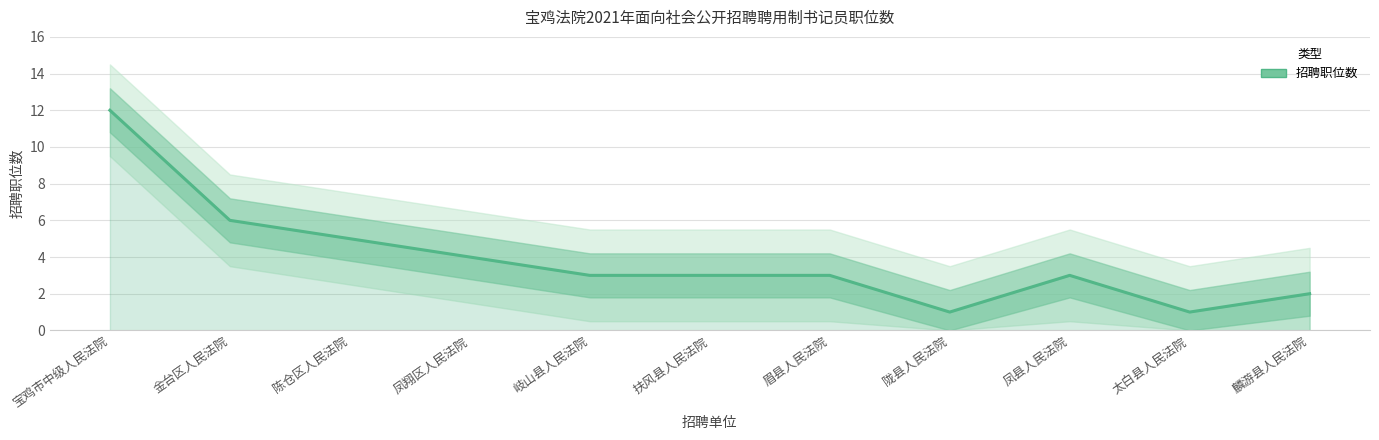

At which category does the chart reach its peak across all series?

宝鸡市中级人民法院